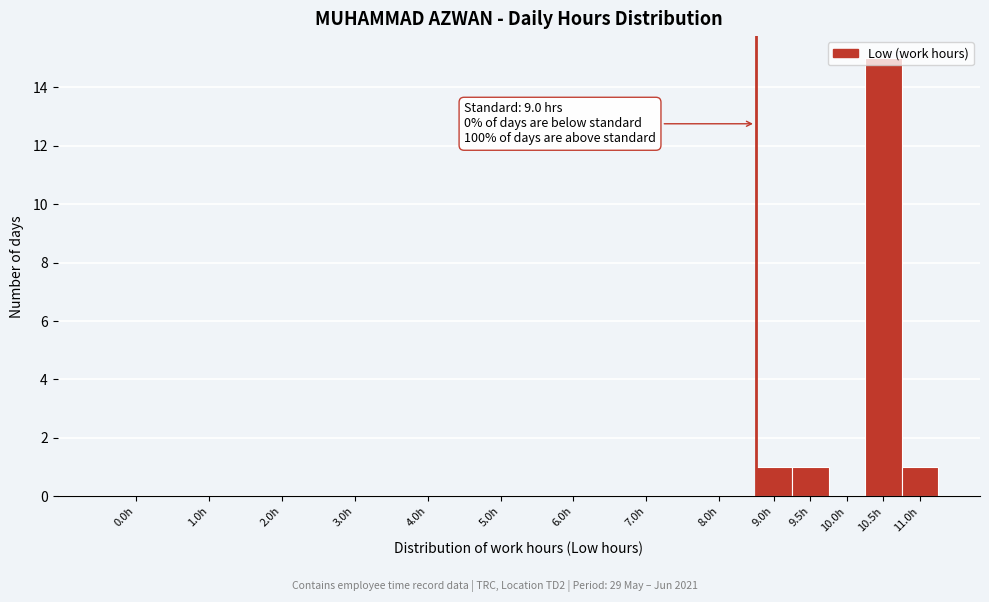

True or false: the data shows 0 at 6.0h.

True